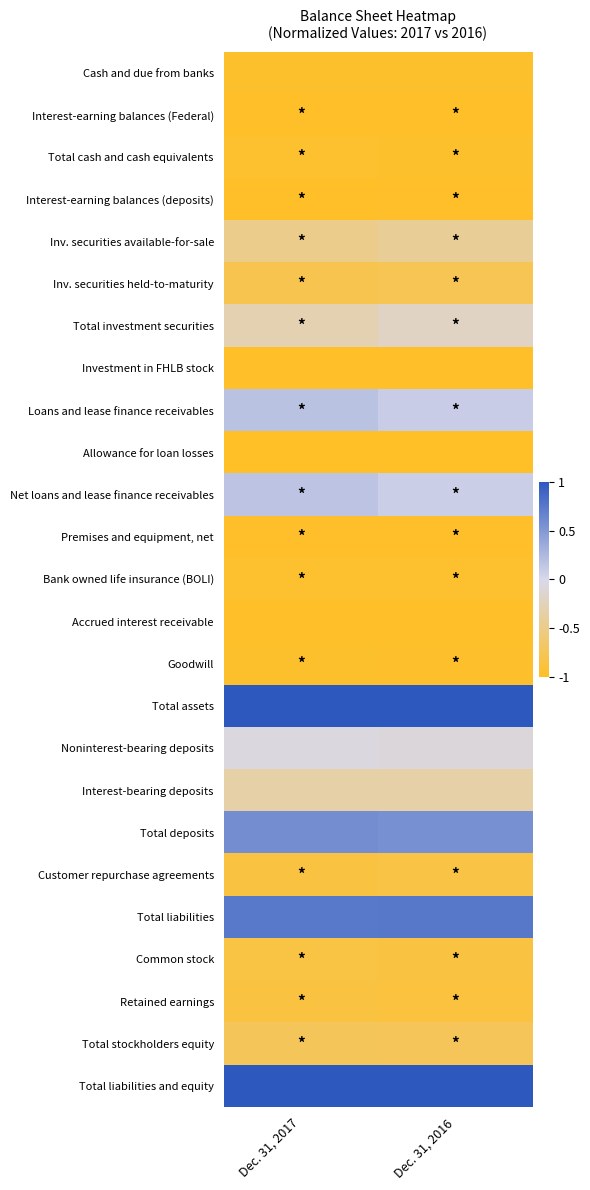

What is the total value across all series at Dec. 31, 2017?

-11.3